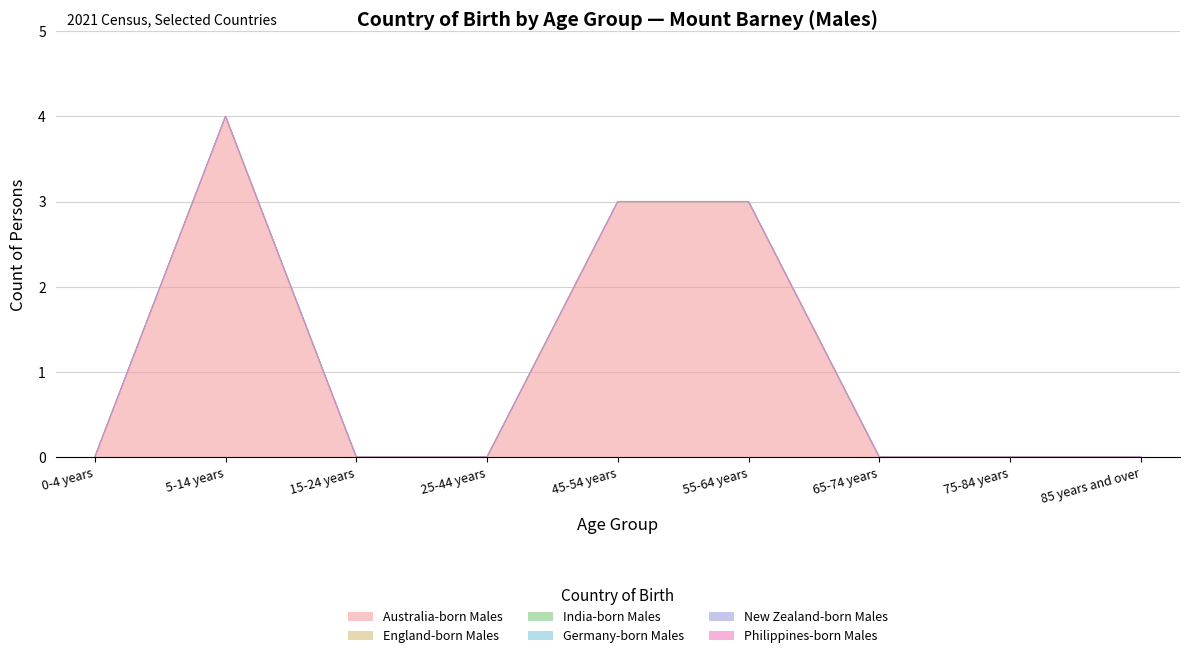

The value of Germany-born Males at 45-54 years is 0. True or false?

True